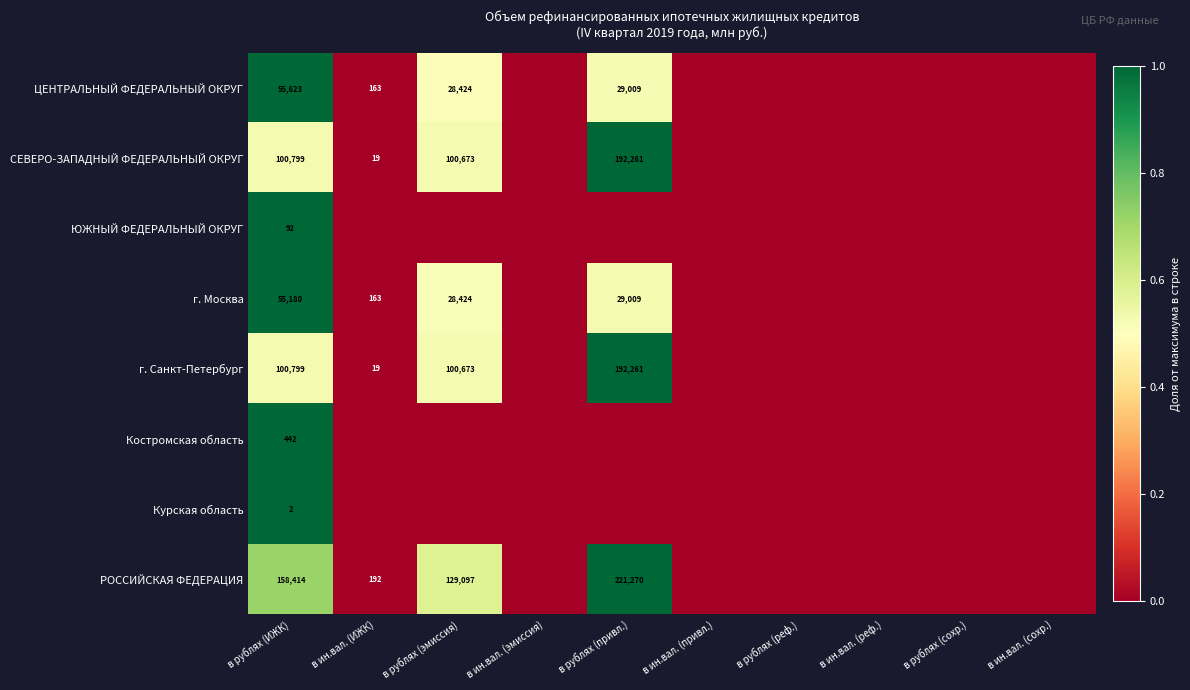

True or false: г. Москва has a value of 29009 at в рублях (привл.).

True